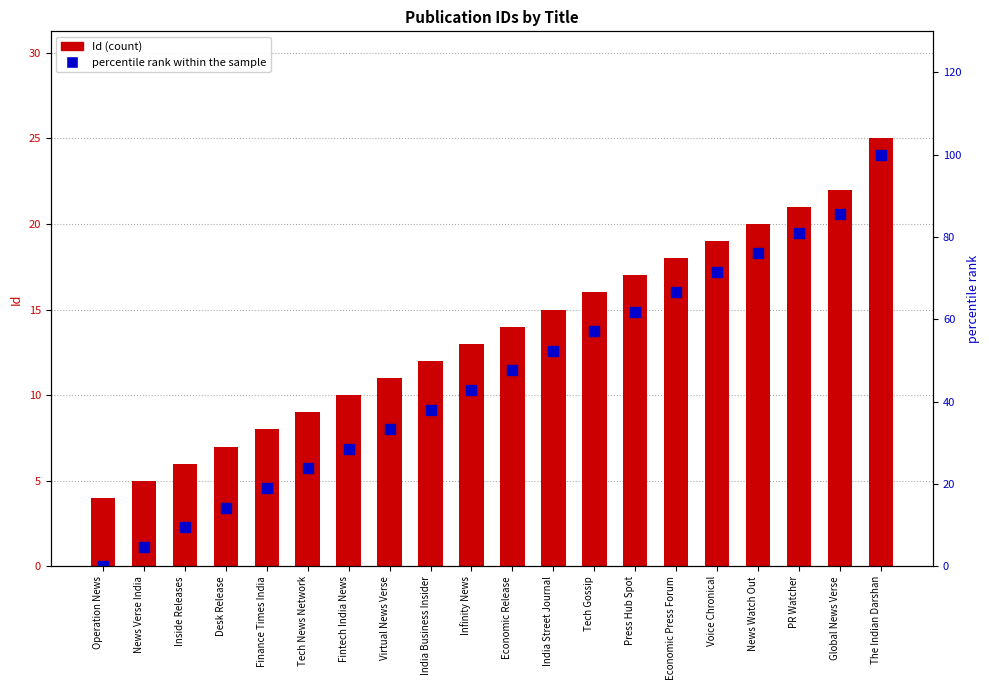

What is the average value of the percentile rank within the sample series?

45.7